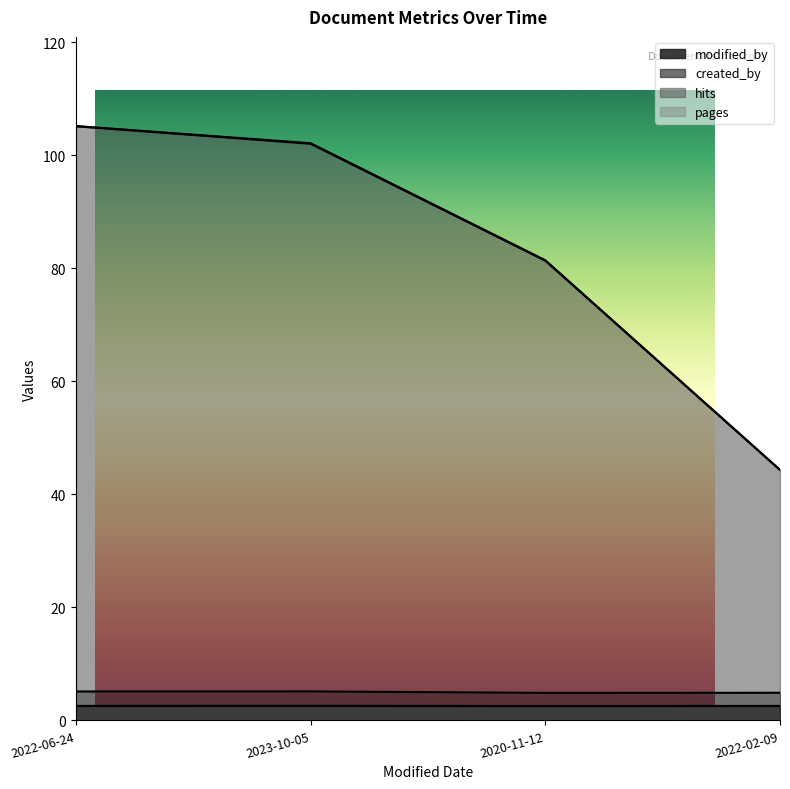

What position from the right is 2022-06-24?

4